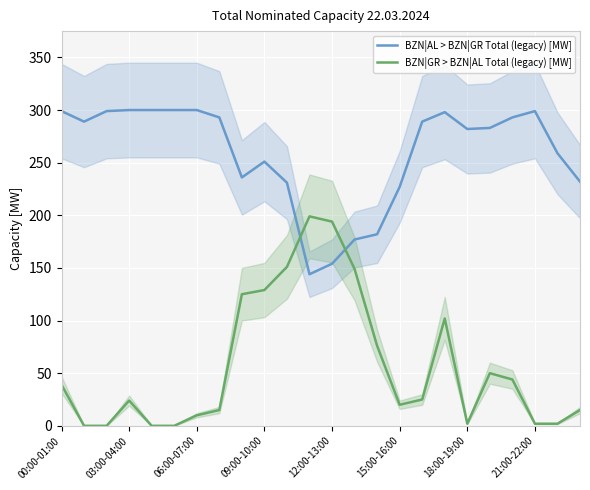

Which series has the largest total across all categories?

BZN|AL > BZN|GR Total (legacy) [MW]